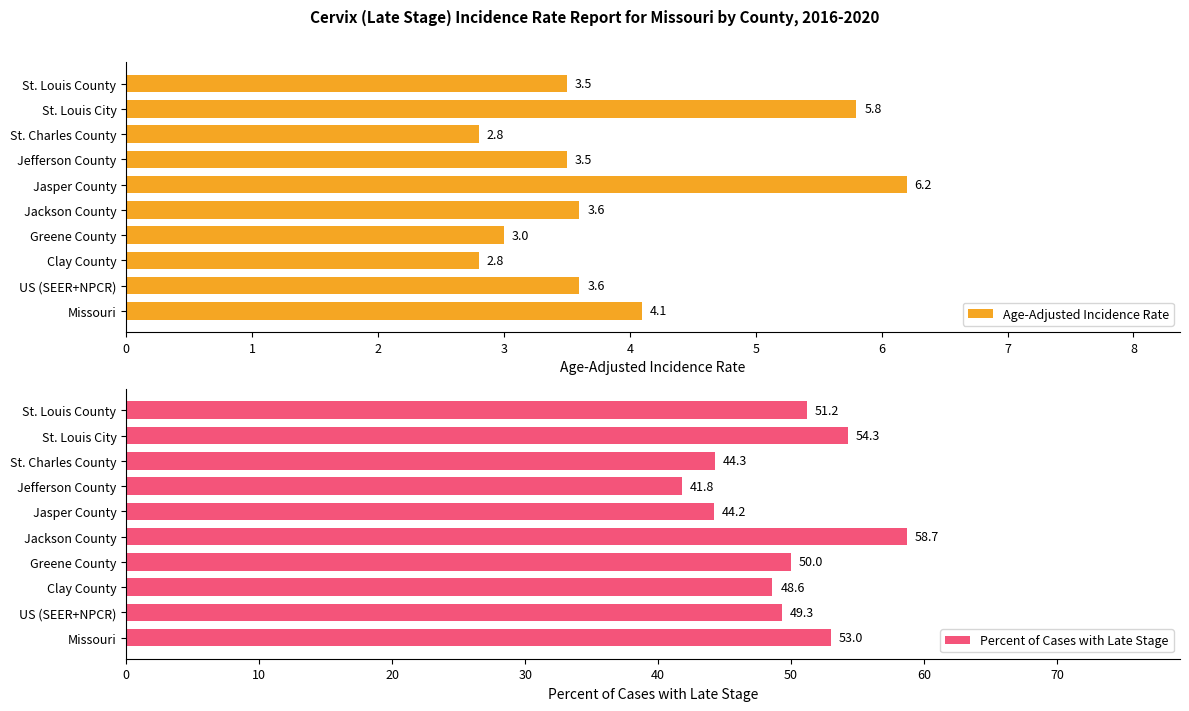

Which category has the highest value in the Age-Adjusted Incidence Rate series?

Jasper County